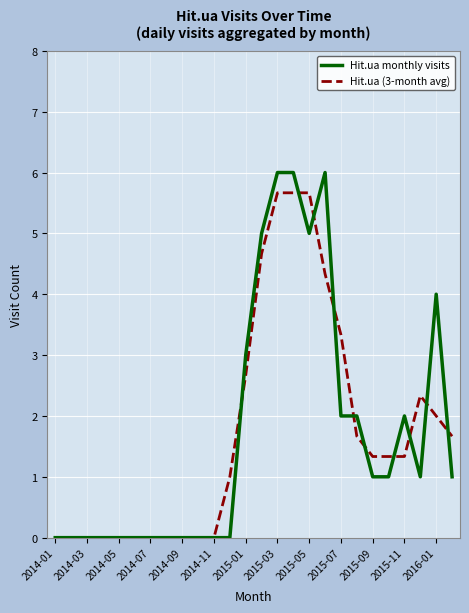

Rank the series by their maximum value, from highest to lowest.

Hit.ua monthly visits, Hit.ua (3-month avg)